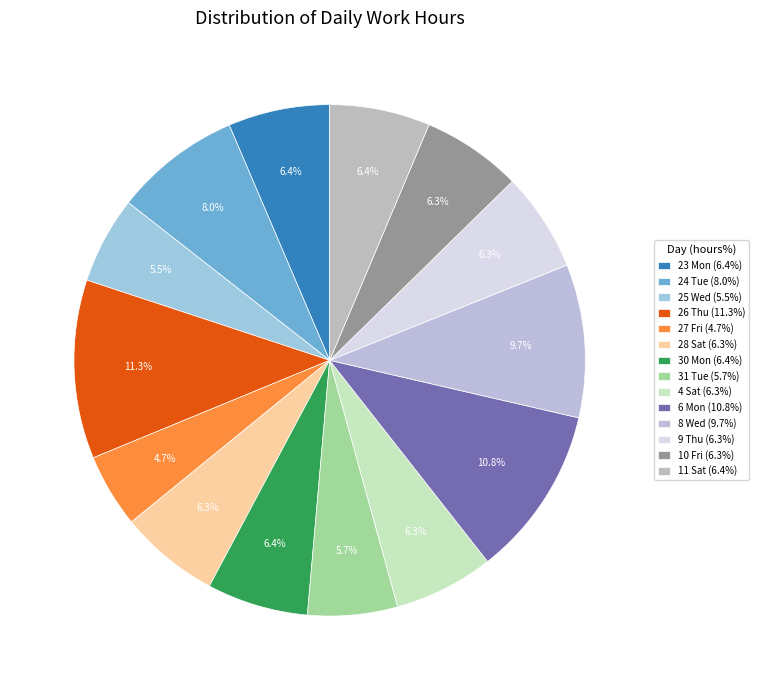

Is 27 Fri the majority of the pie?

No